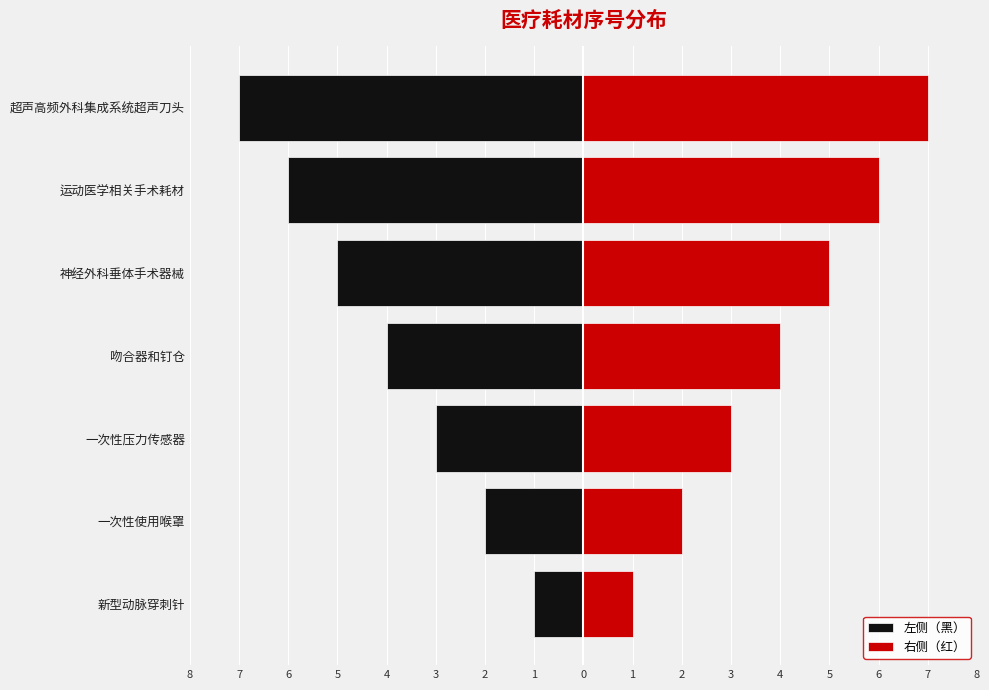

Which series has the widest spread of values?

左侧（黑）